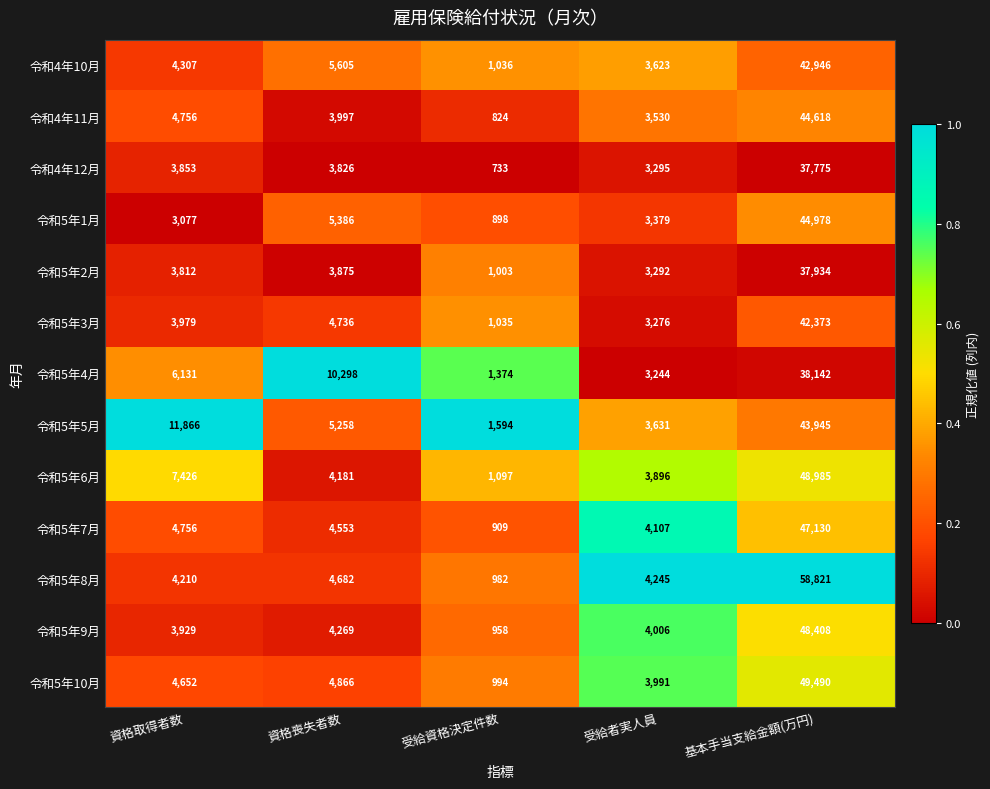

What is the spread (max minus min) of values at 資格喪失者数?

6472